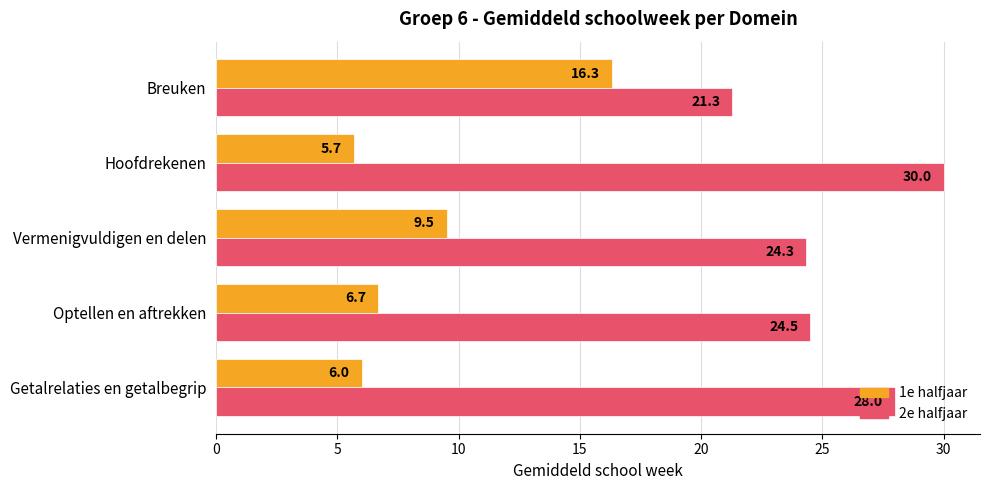

Rank the categories by 2e halfjaar value from lowest to highest.

Breuken, Vermenigvuldigen en delen, Optellen en aftrekken, Getalrelaties en getalbegrip, Hoofdrekenen